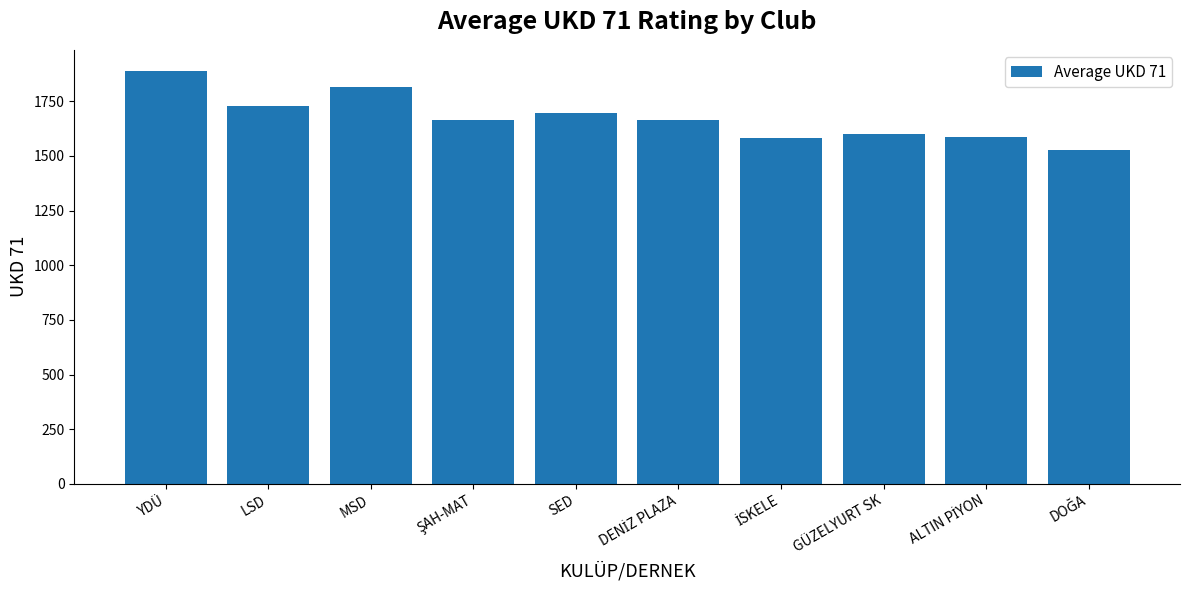

True or false: the data shows 1813.0 at MSD.

True